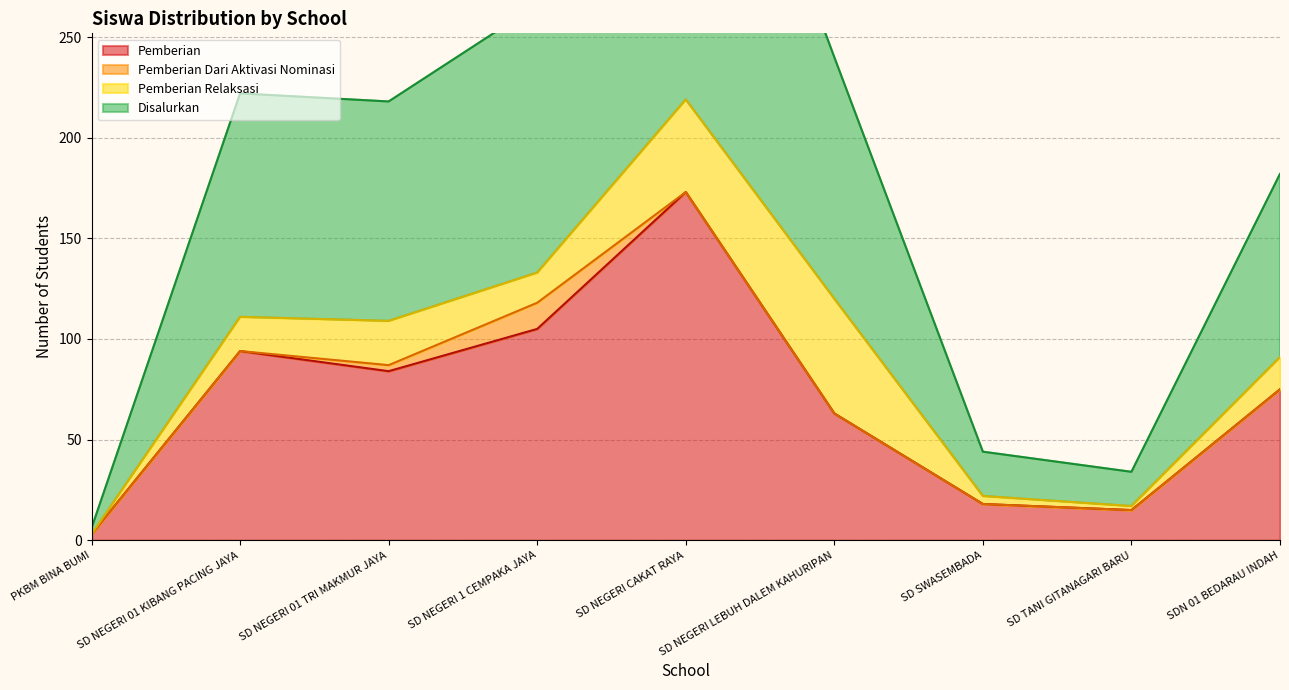

What is the difference between the second highest and minimum values in the Disalurkan series?

130